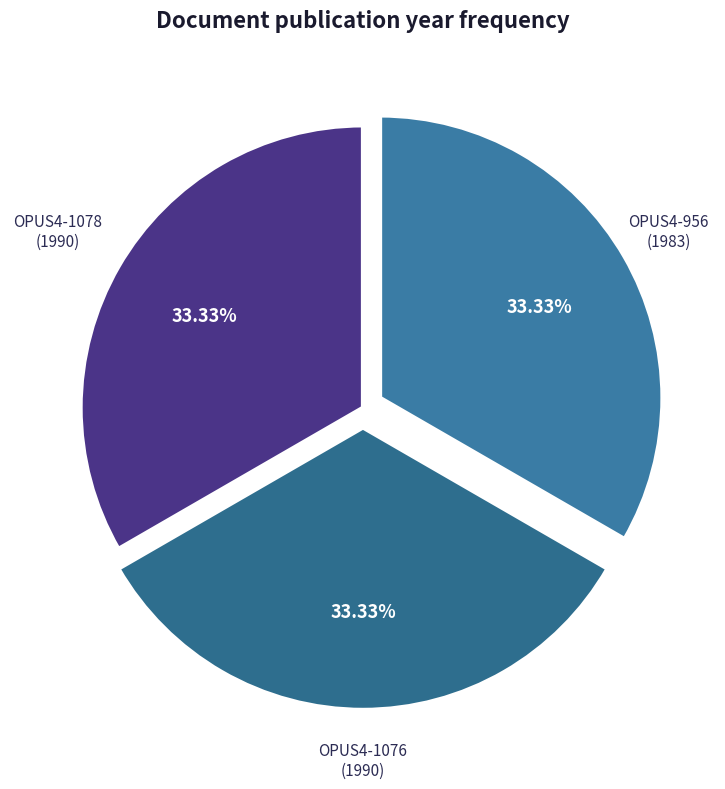

Count the number of slices in the pie.

3